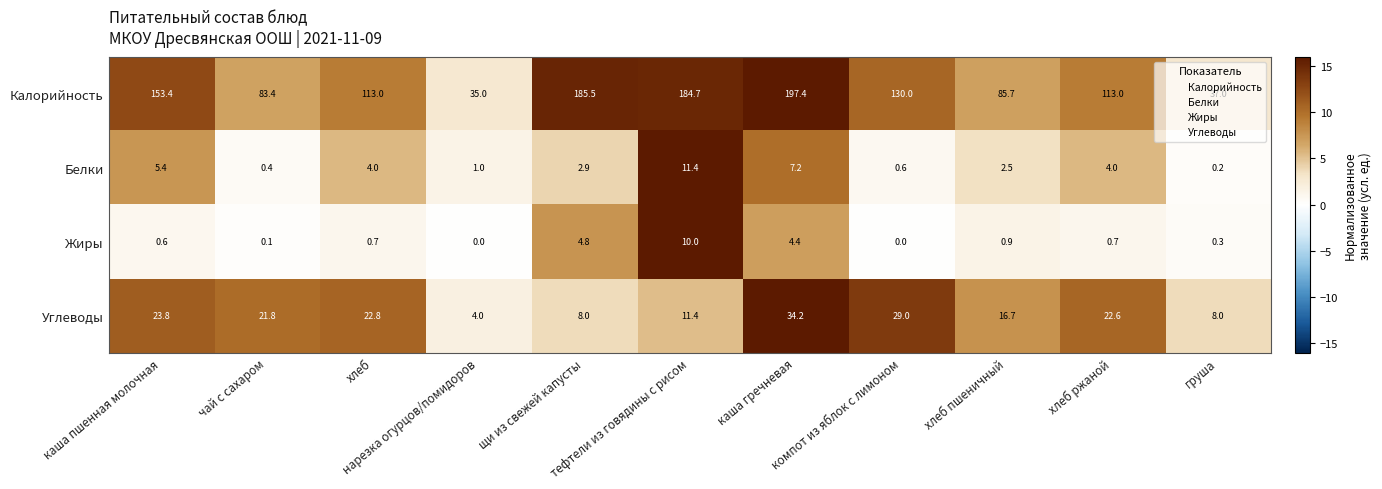

What is the sum of all Калорийность values?

1318.1